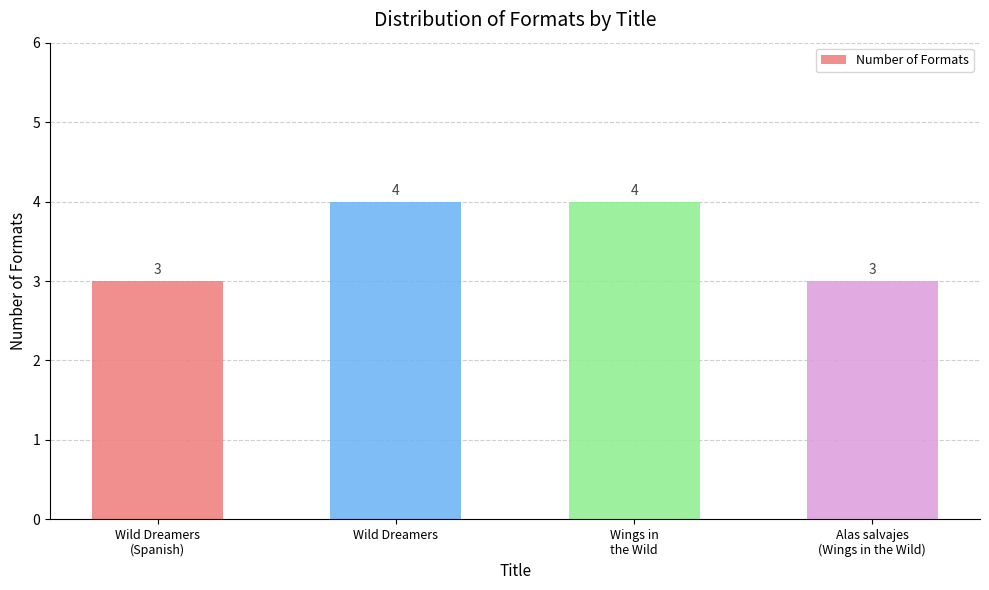

What is the smallest value displayed?

3